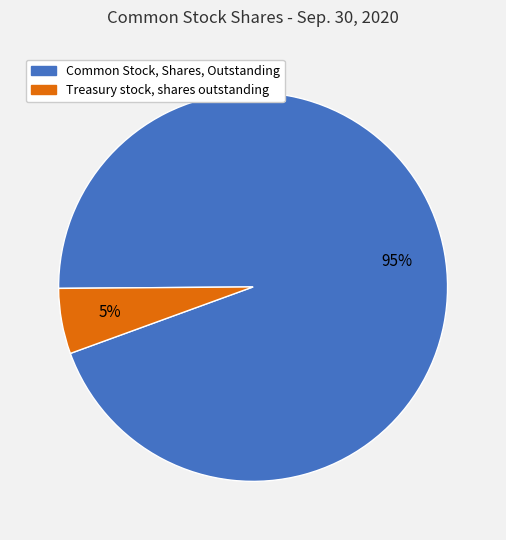

What percentage is the Treasury stock, shares outstanding slice, to the nearest percent?

5%